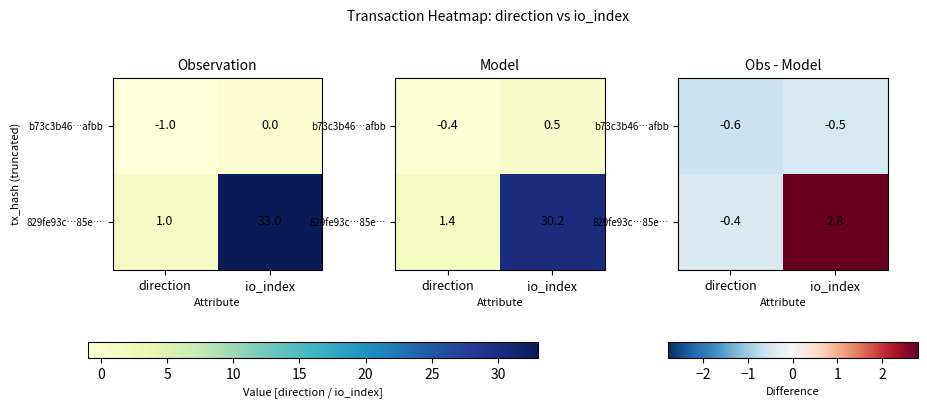

What is the total value across all series at io_index?

2.3